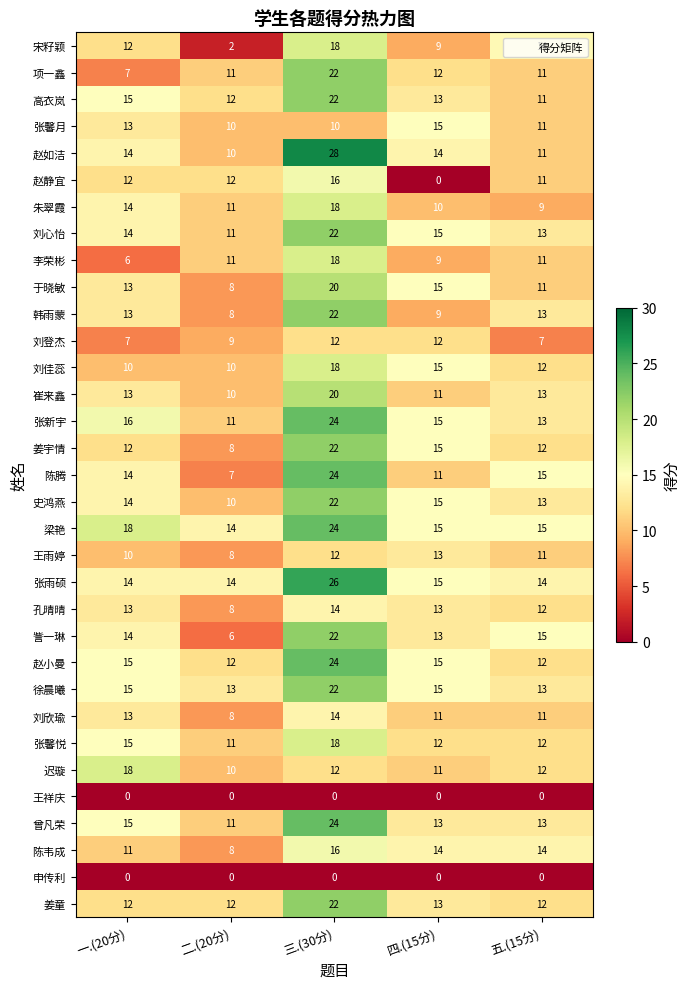

True or false: 姜宇情 has a value of 6 at 四.(15分).

False